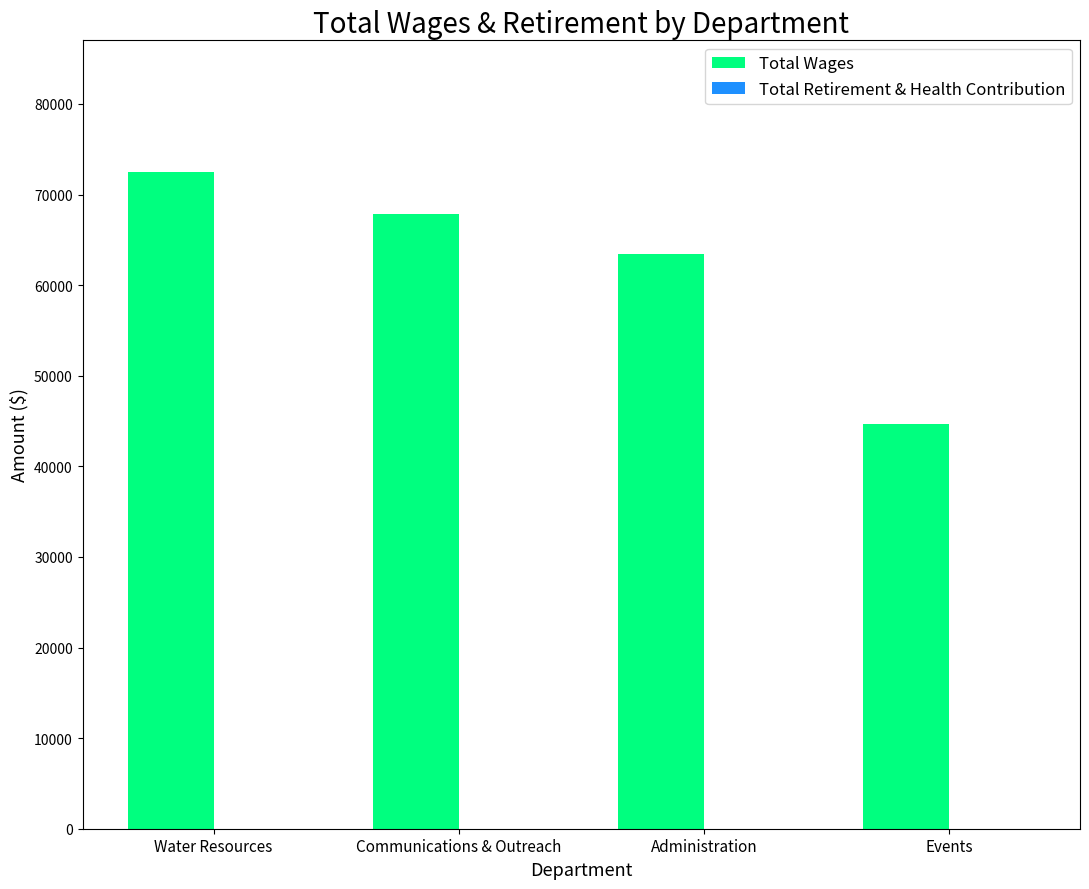

How many series are shown in this chart?

1